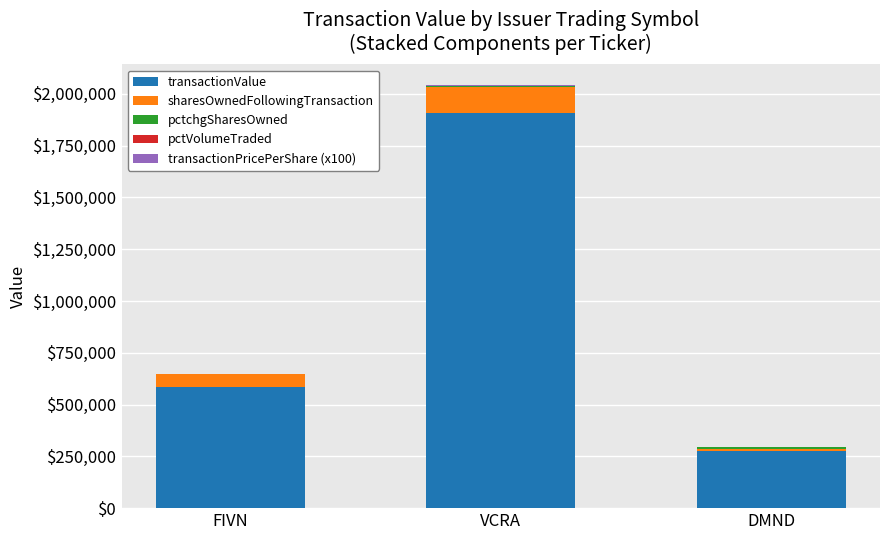

True or false: transactionValue has a value of 1907196 at VCRA.

True